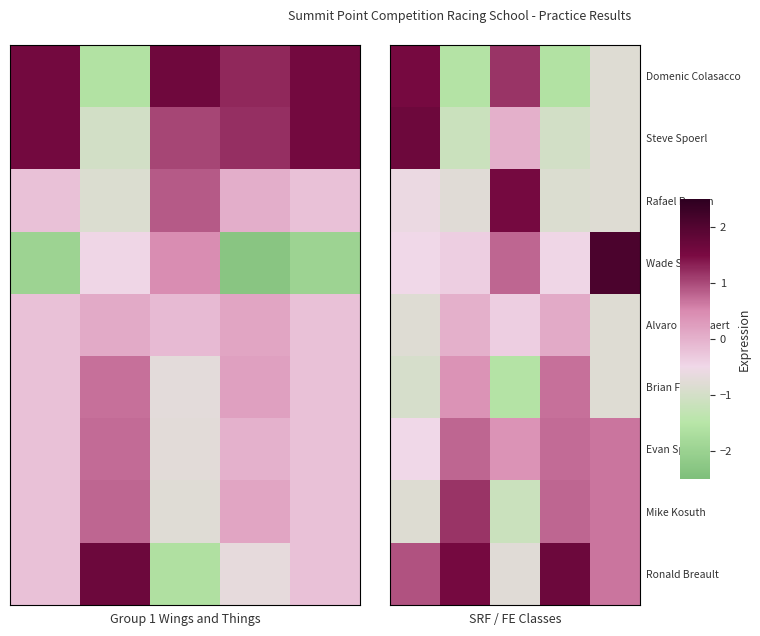

At how many categories does at least one series exceed 0?

5